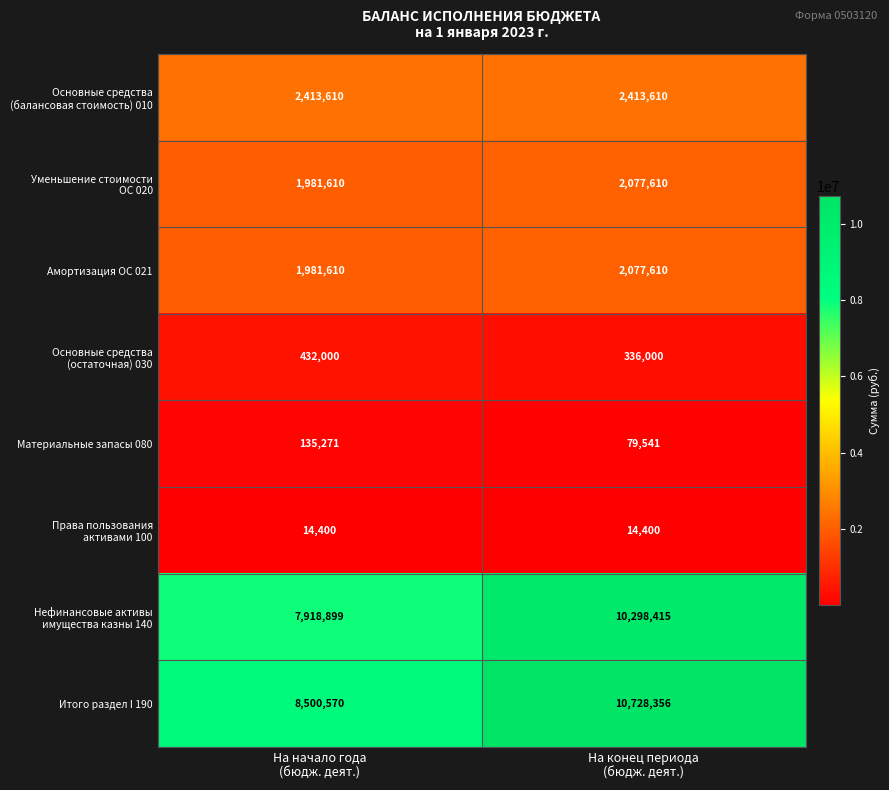

Which series has the largest total across all categories?

Итого раздел I 190